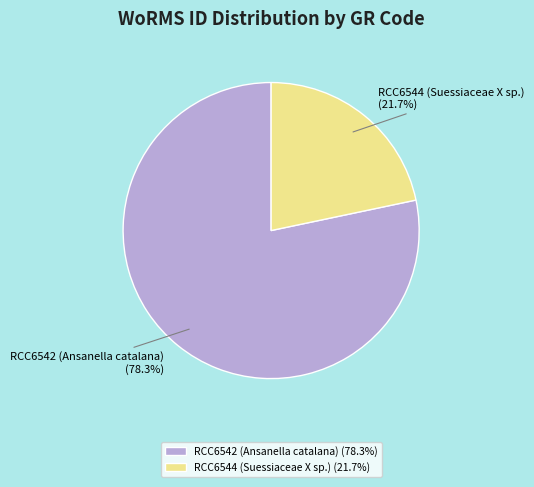

The RCC6544 (Suessiaceae X sp.) slice represents 8% of the pie. True or false?

False